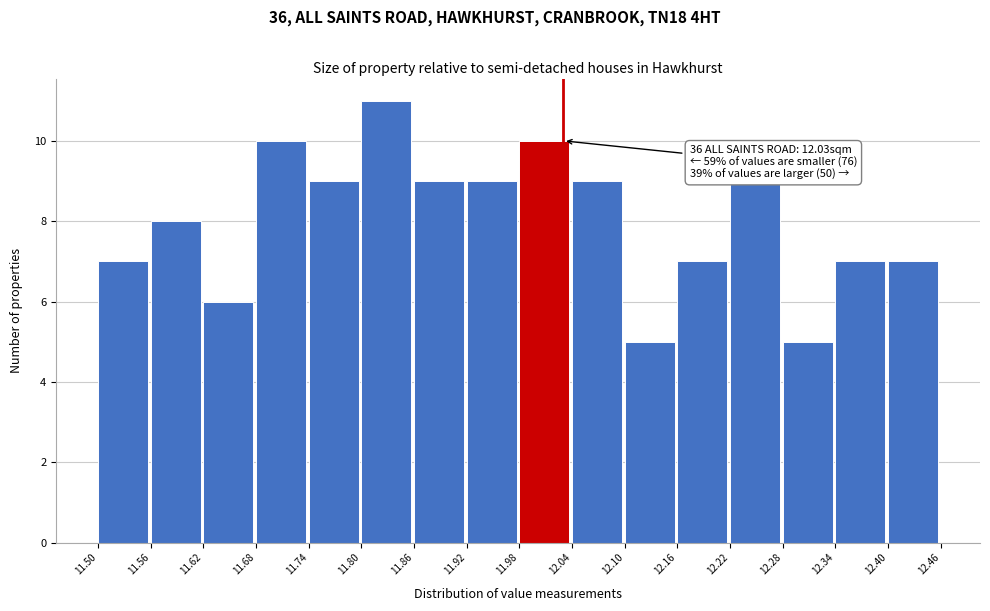

Which range on the x-axis has the tallest bar?

11.80 to 11.86